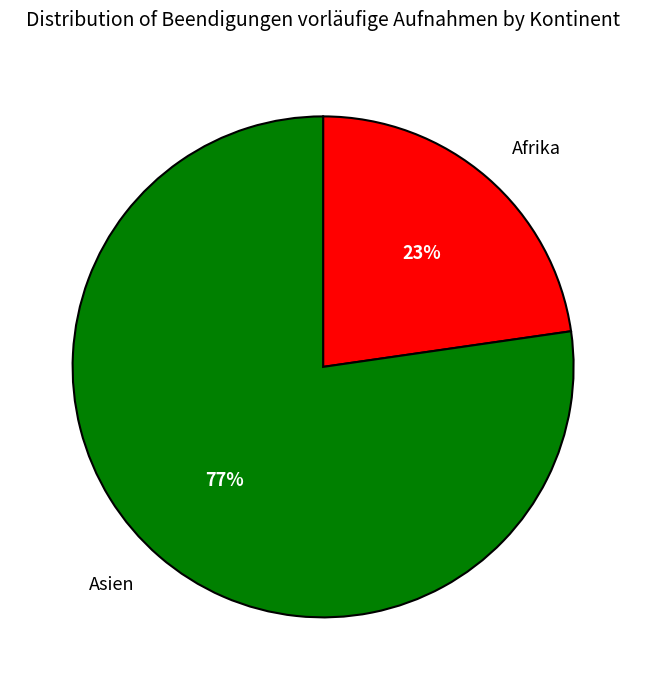

To the nearest percent, what percentage of the pie is Asien?

77%